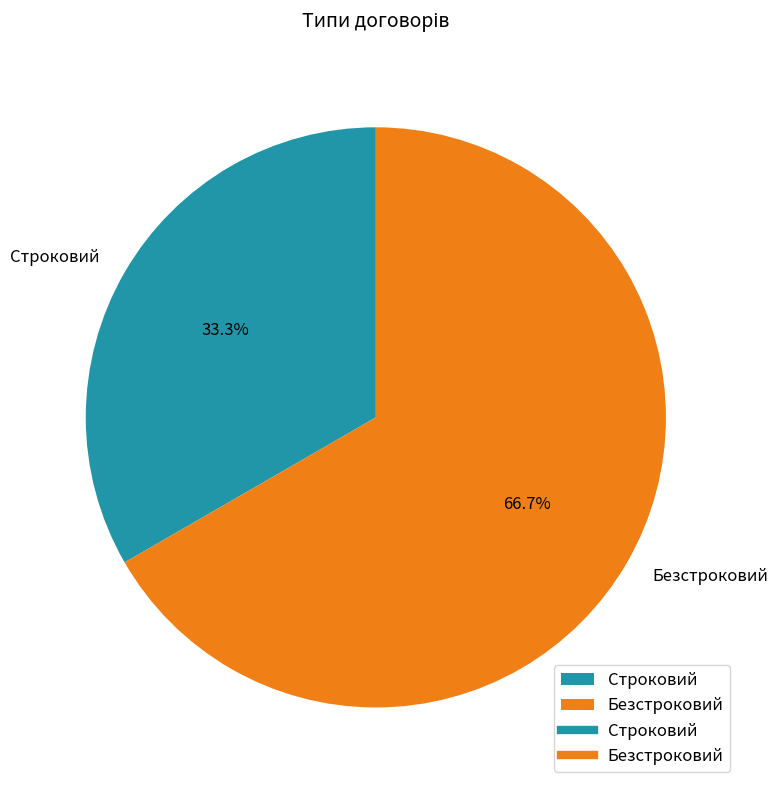

Which has a higher value, Строковий or Безстроковий?

Безстроковий